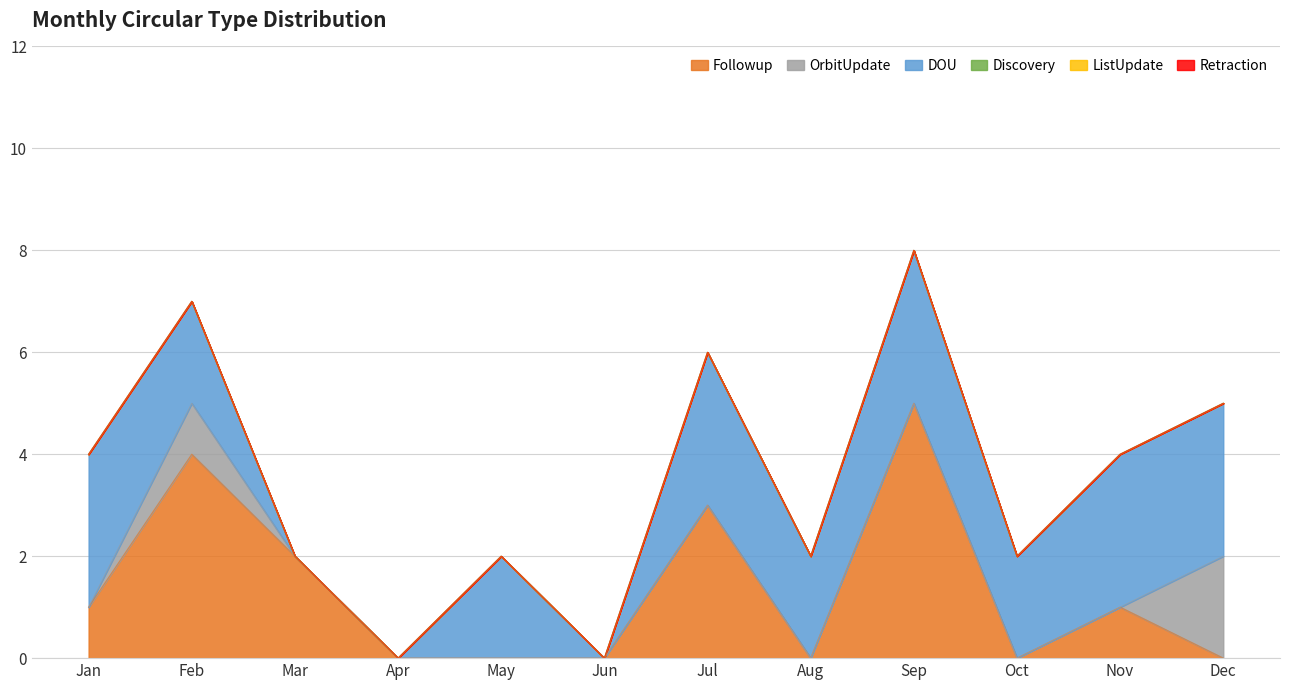

True or false: OrbitUpdate and Retraction cross at least once.

False